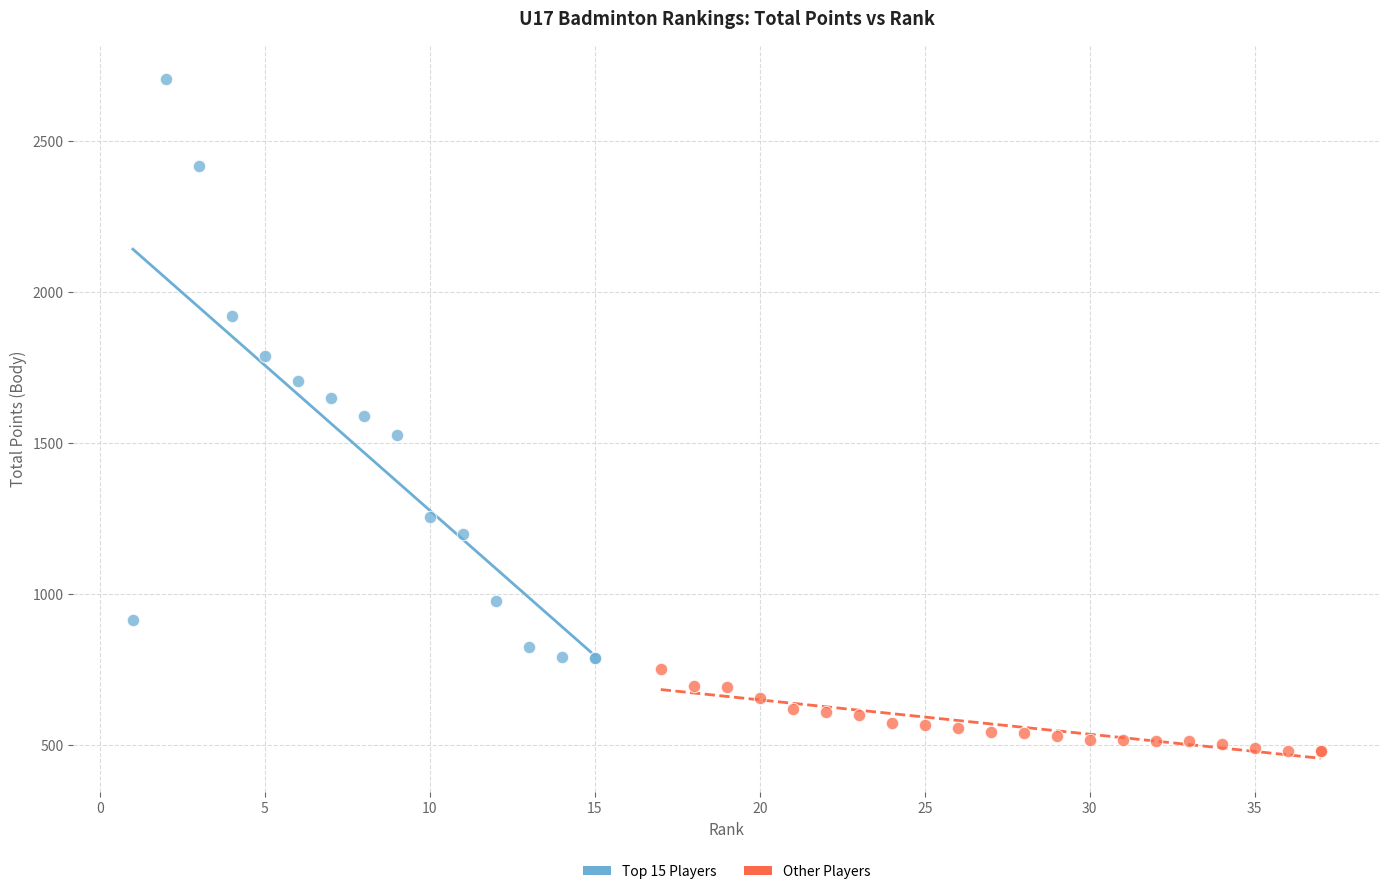

Which series contains the highest Y value?

Top 15 Players